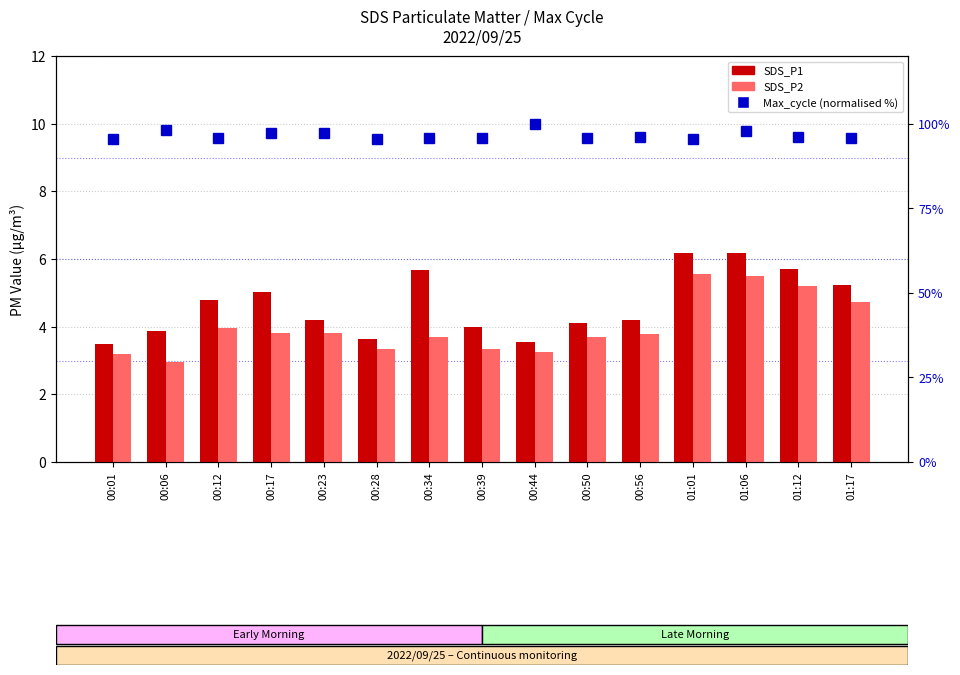

What is the greatest value displayed?

100.0